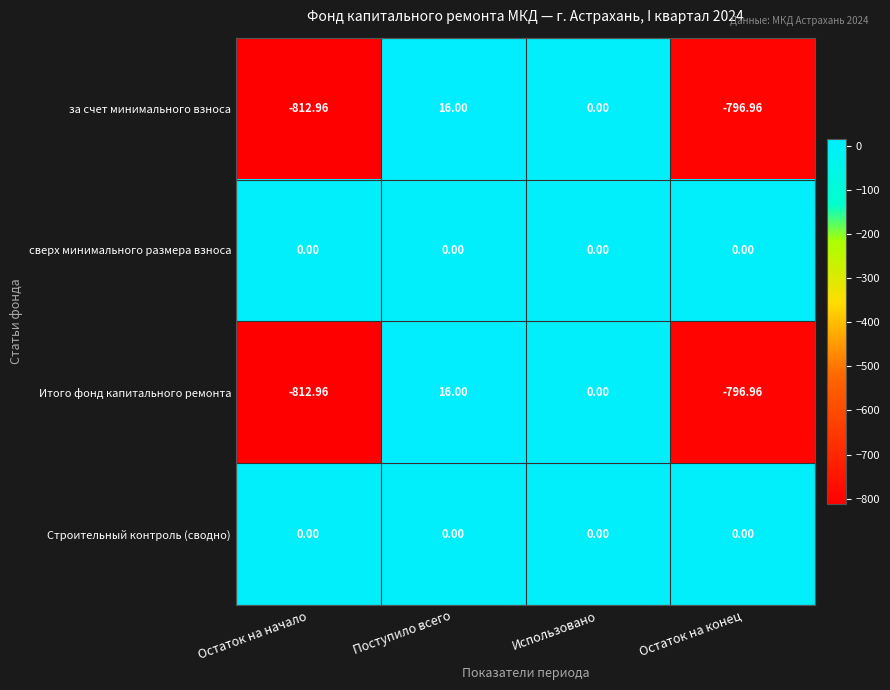

Where is Итого фонд капитального ремонта nearest to the value -398?

Использовано